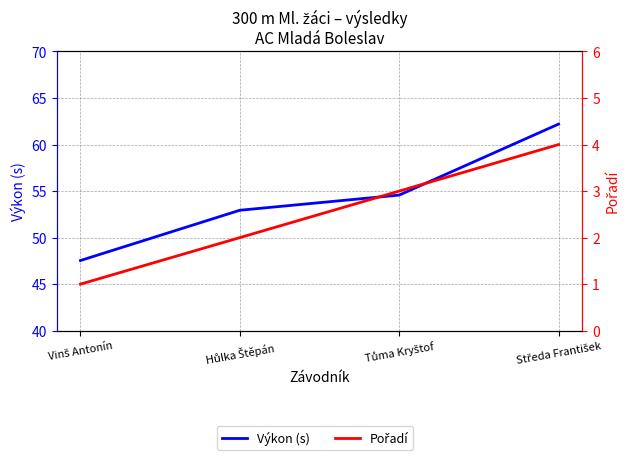

What are all the series names shown in the legend?

Výkon (s), Pořadí